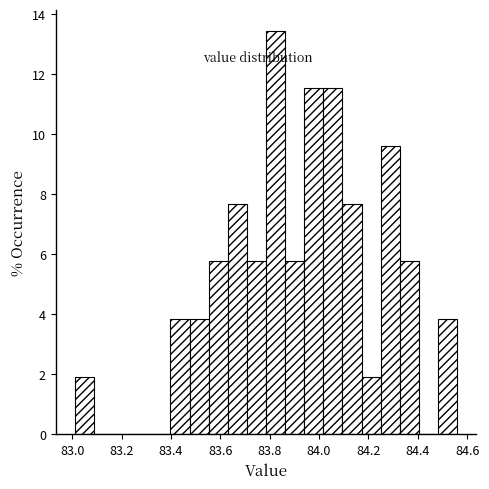

Read against the x-axis, roughly where is the centre of the tallest bar?

83.82